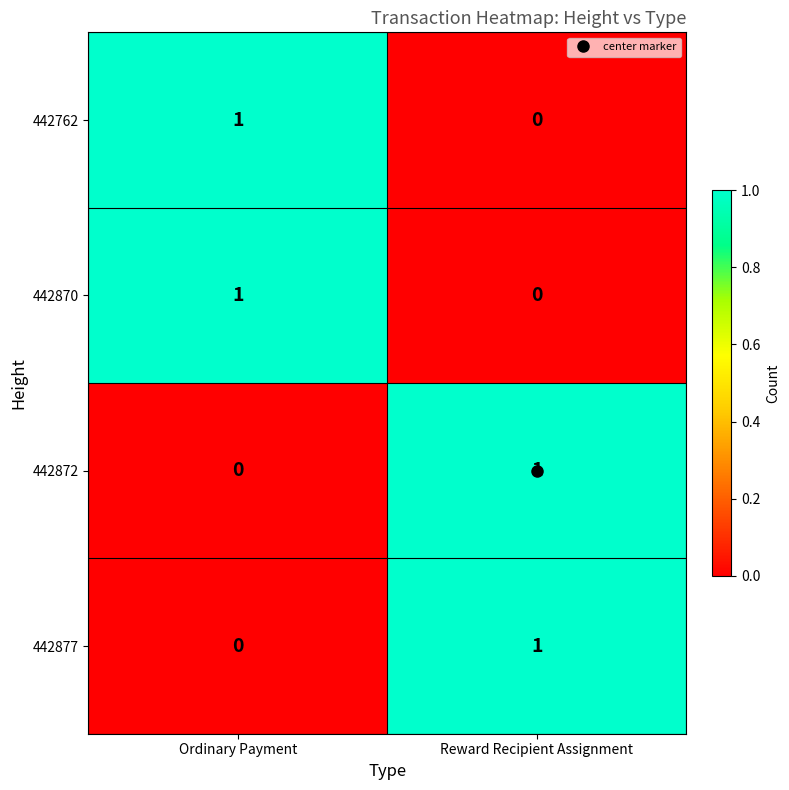

The 442870 series shows 0 at Ordinary Payment. True or false?

False